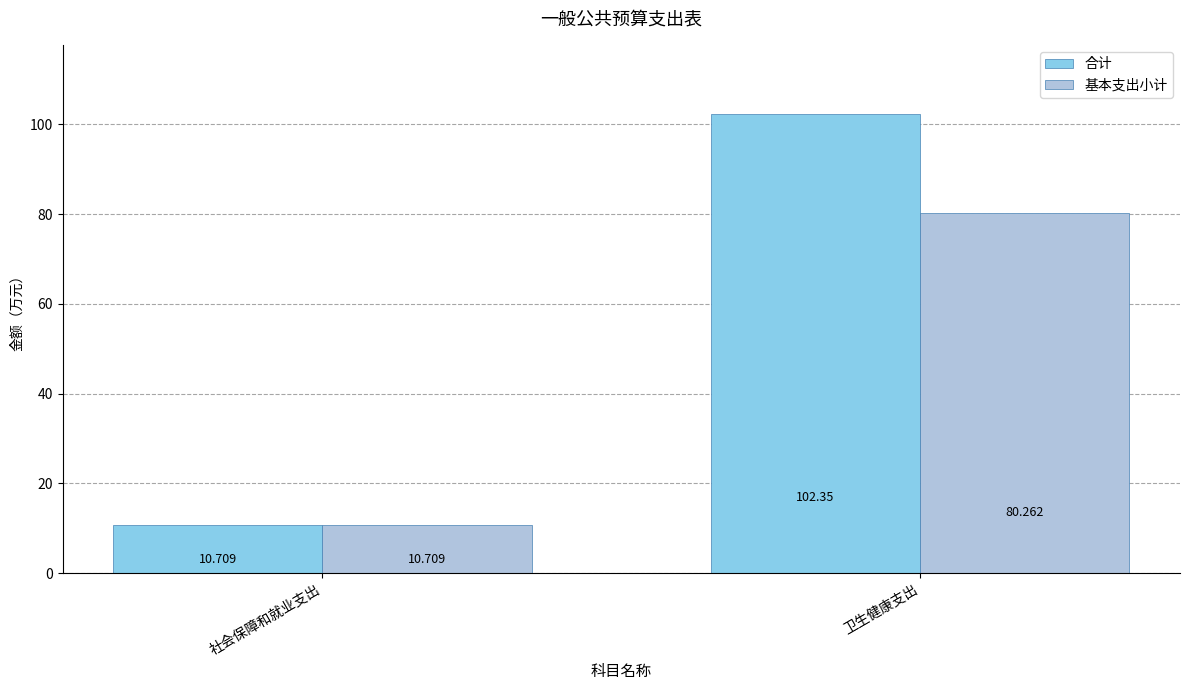

Rank the series at 卫生健康支出 from lowest to highest value.

基本支出小计, 合计